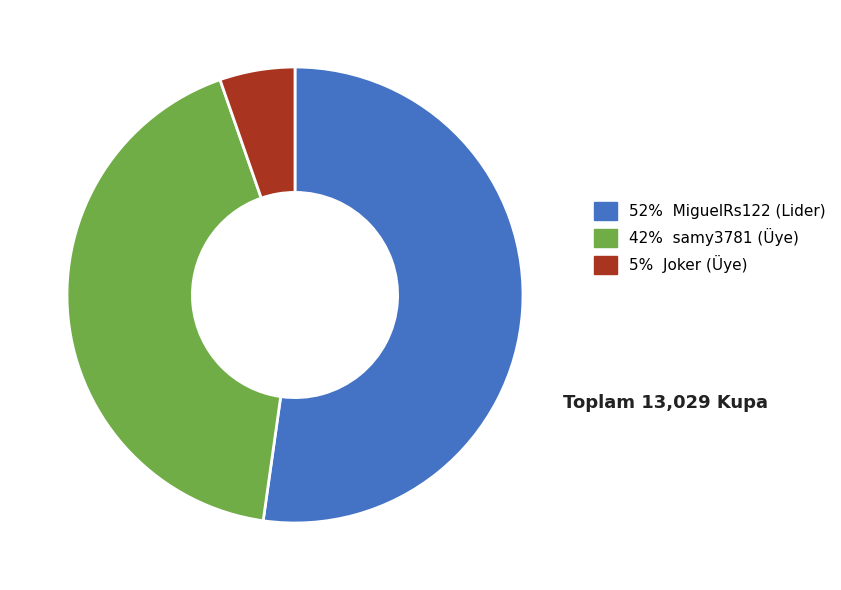

How many slices are in this pie chart?

3